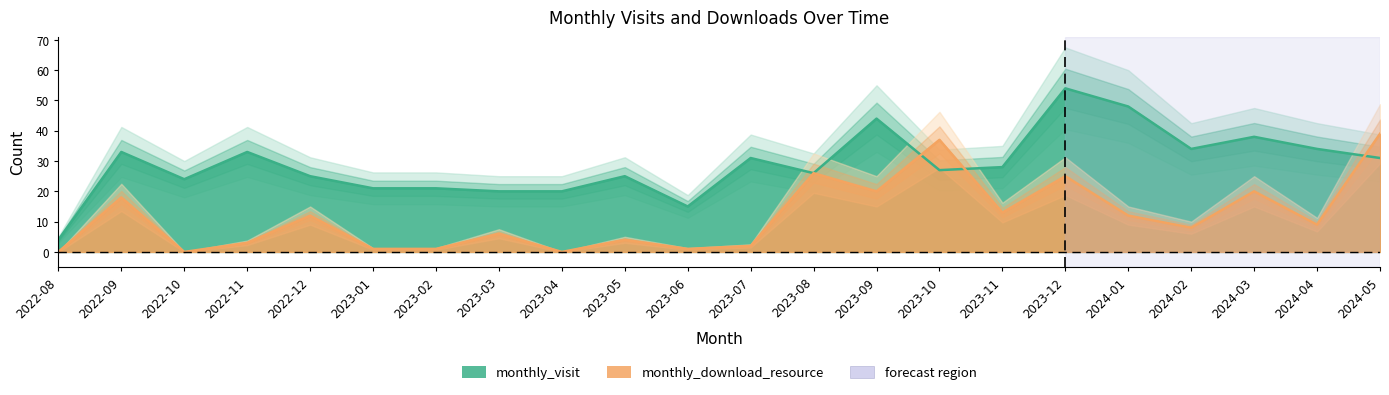

Which series has the largest total across all categories?

monthly_visit